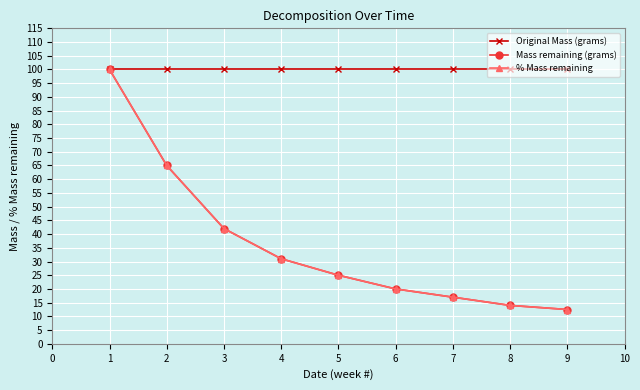

True or false: % Mass remaining and Mass remaining (grams) intersect in this chart.

False